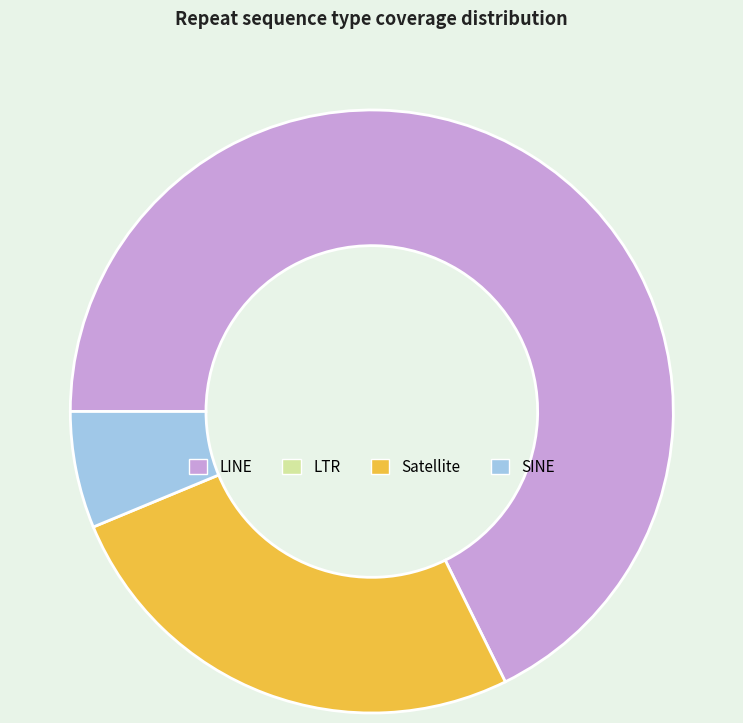

Does any single category account for the majority?

Yes